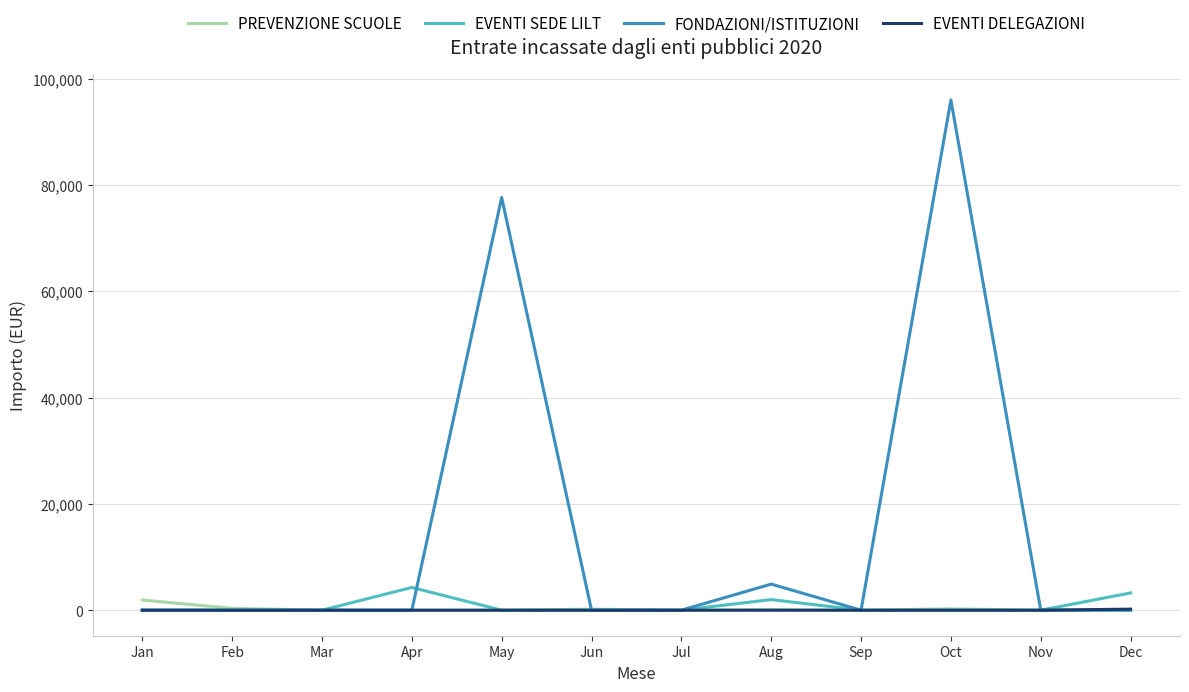

Is the value of EVENTI SEDE LILT at Apr greater than the value of EVENTI DELEGAZIONI at Sep?

Yes